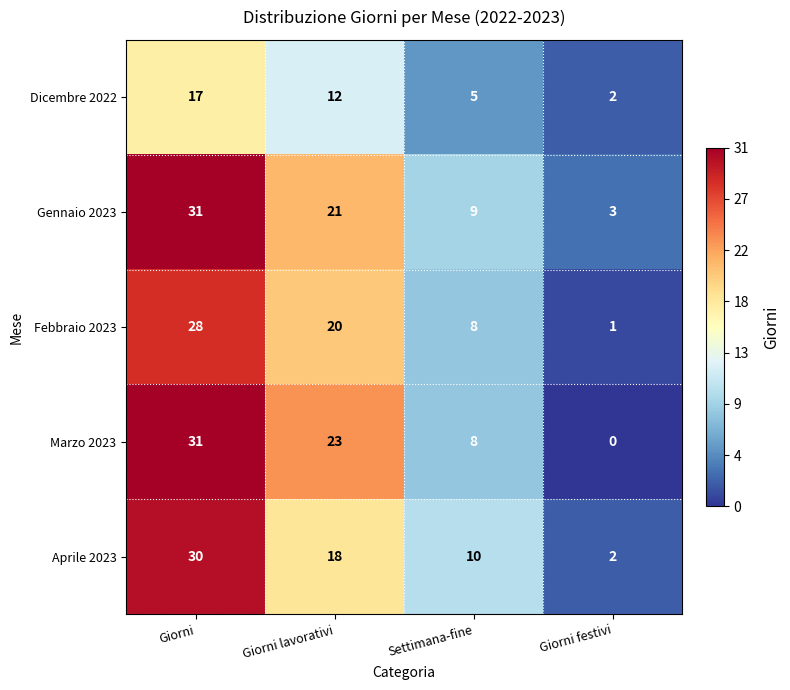

Which category has the highest value across all series?

Giorni